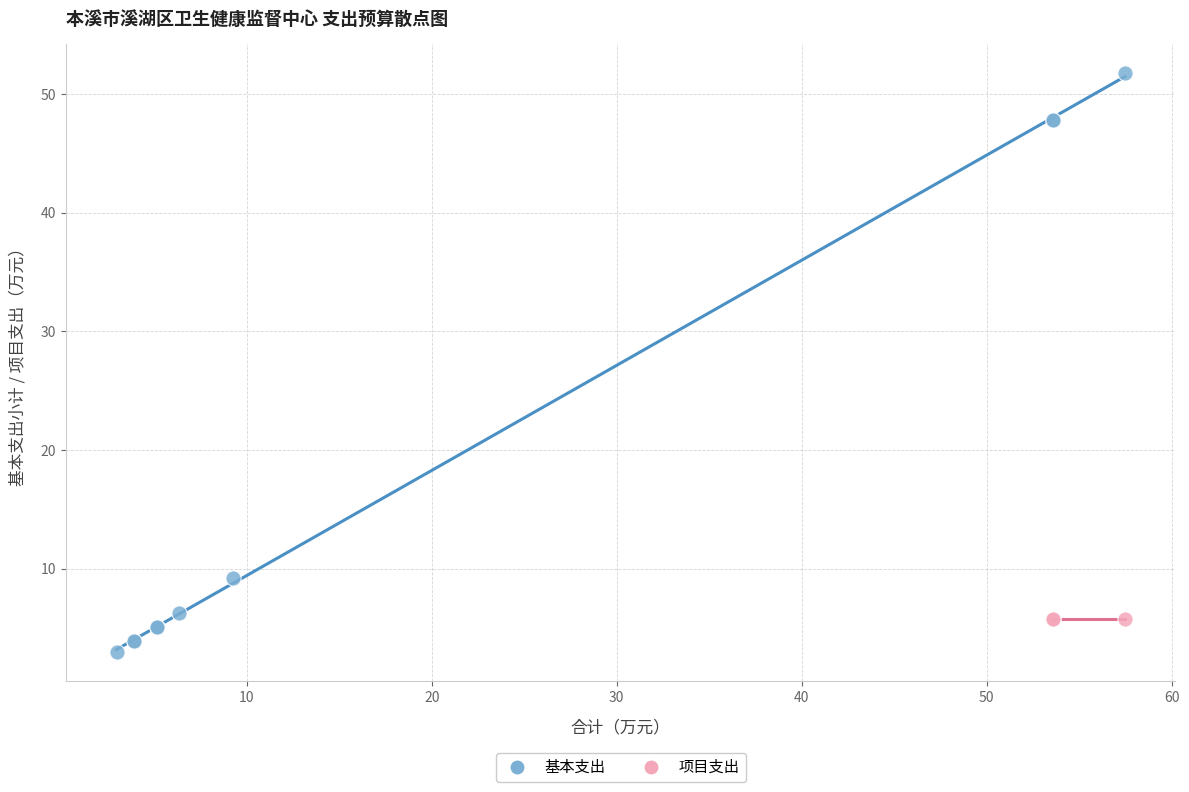

Which series reaches the minimum Y coordinate?

基本支出